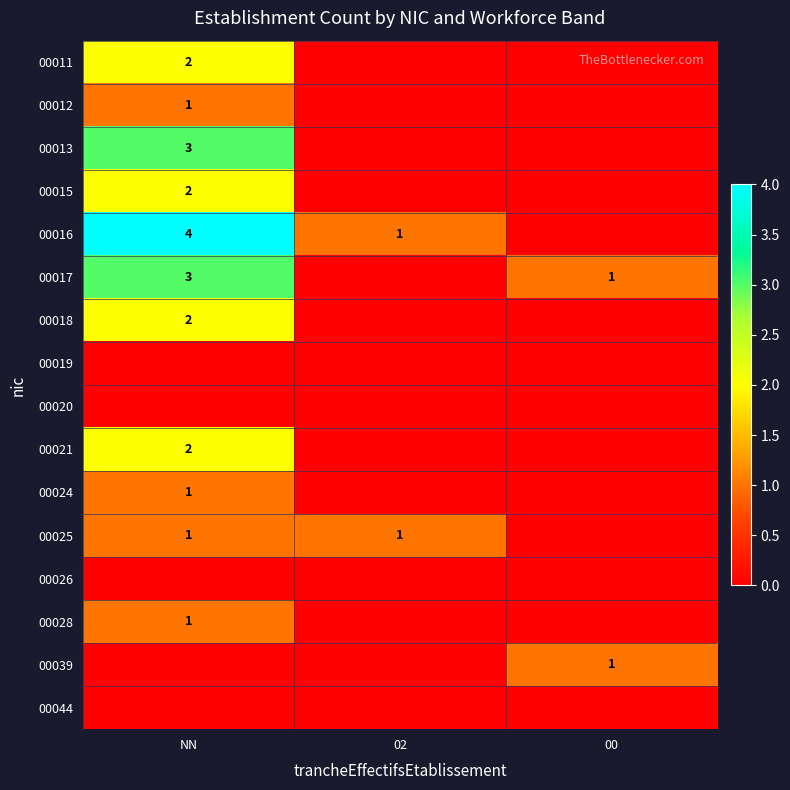

The 00025 series shows 0 at NN. True or false?

False